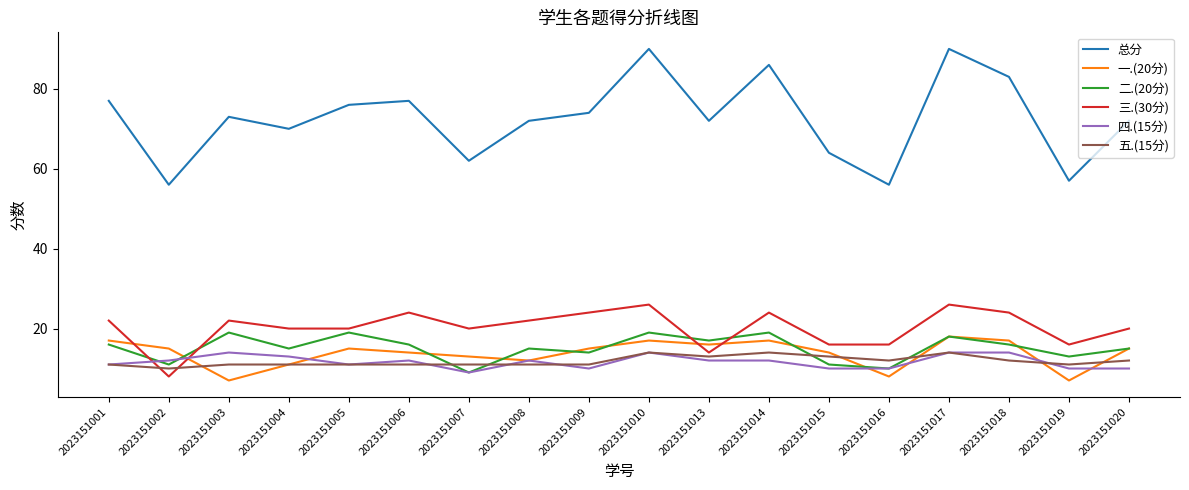

What is the spread (max minus min) of values at 2023151006?

66